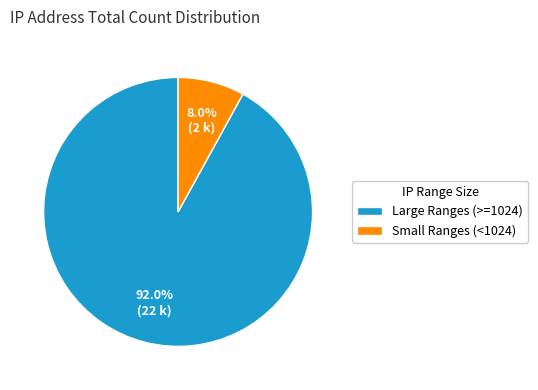

What is the smallest slice in the pie chart?

Small Ranges (<1024)